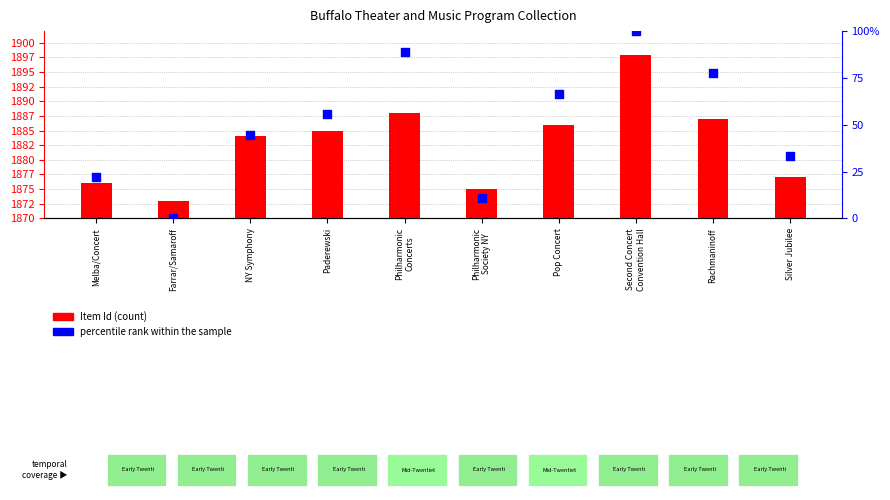

Which series has the largest total across all categories?

Item Id